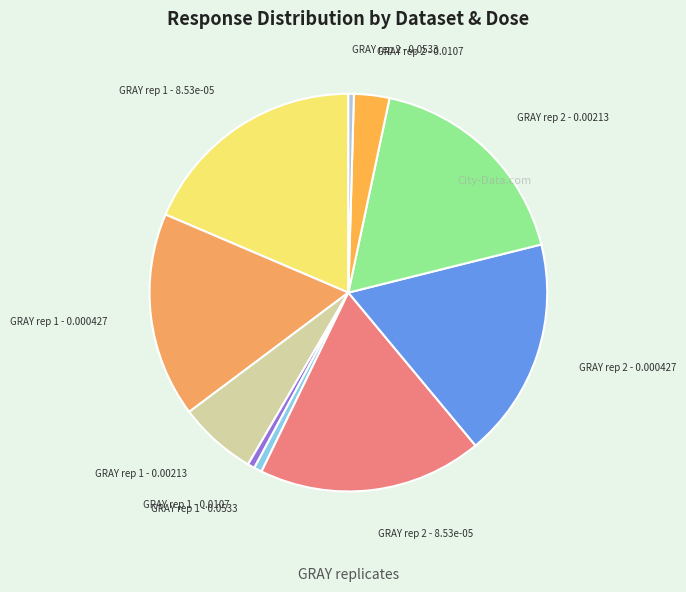

Is GRAY rep 1 - 0.000427 the majority of the pie?

No